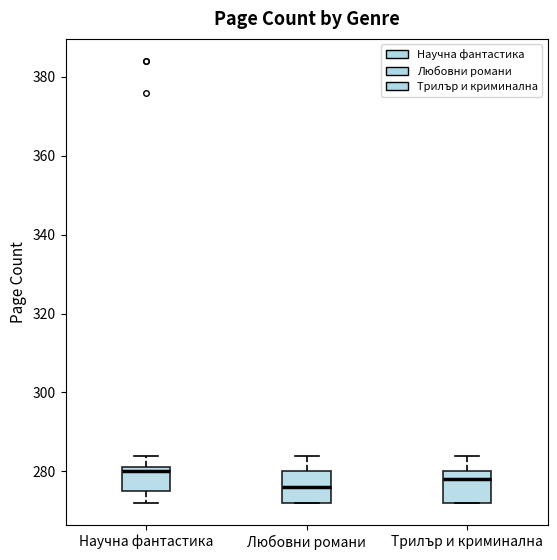

Where is the upper edge of the box for Трилър и криминална on the y-axis? The values are not printed on the chart, so give them approximately, as read against the axis.

280